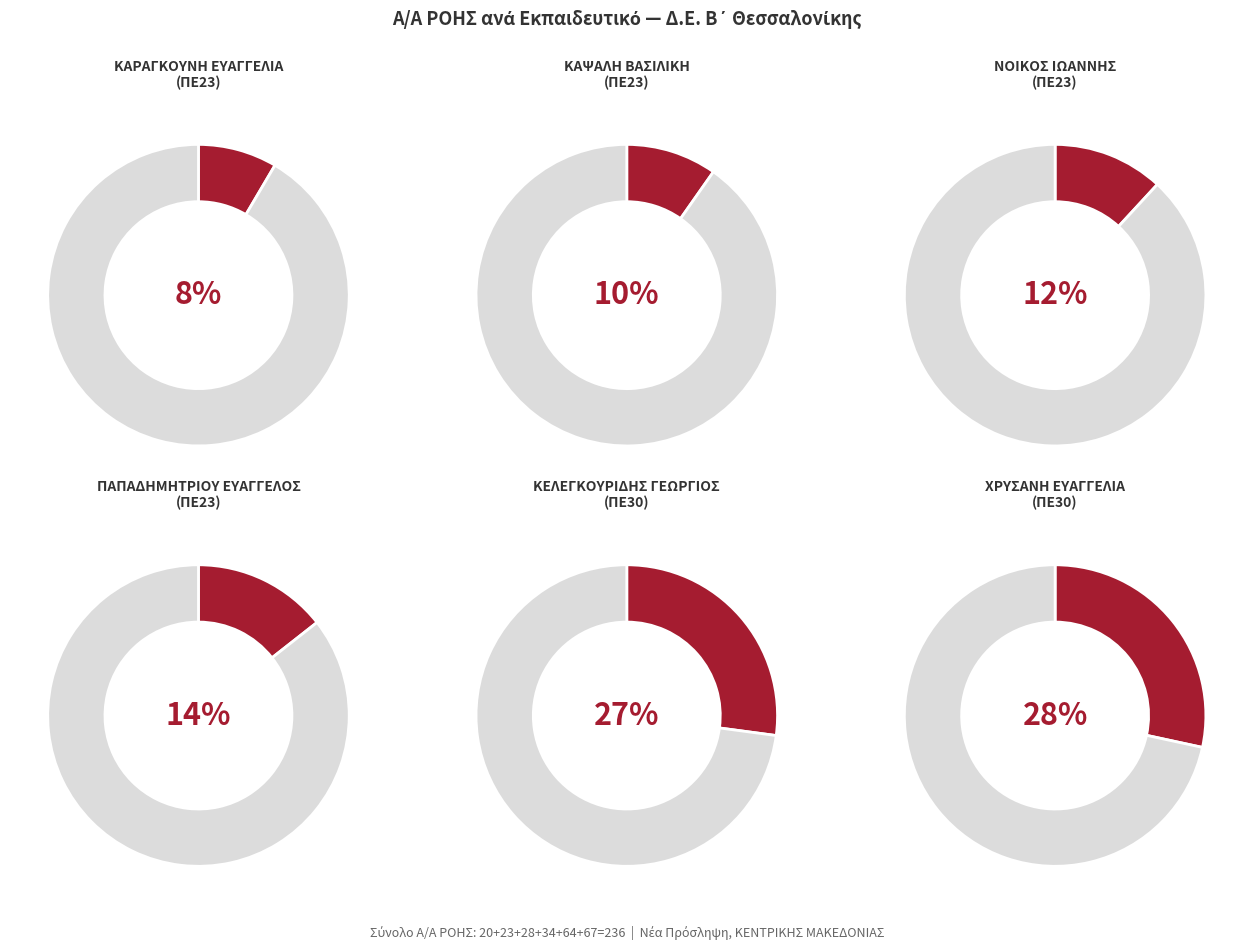

What is the change in value from 3 to 4?

+6